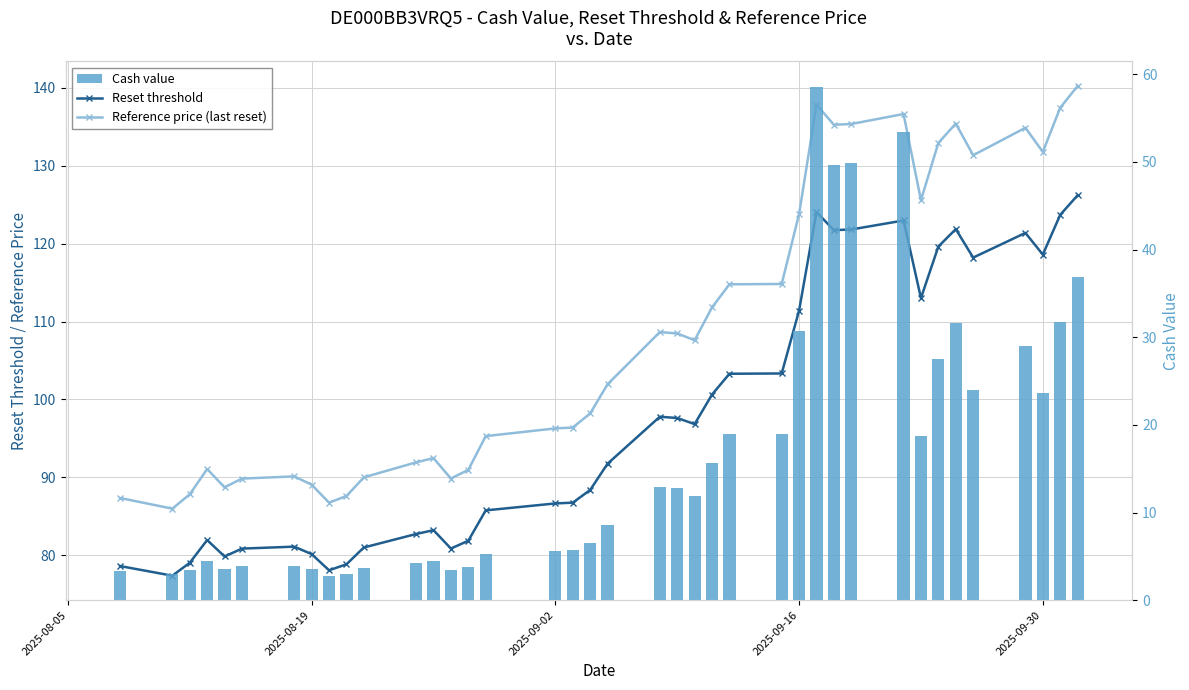

Which series has the largest range (max minus min)?

Cash value